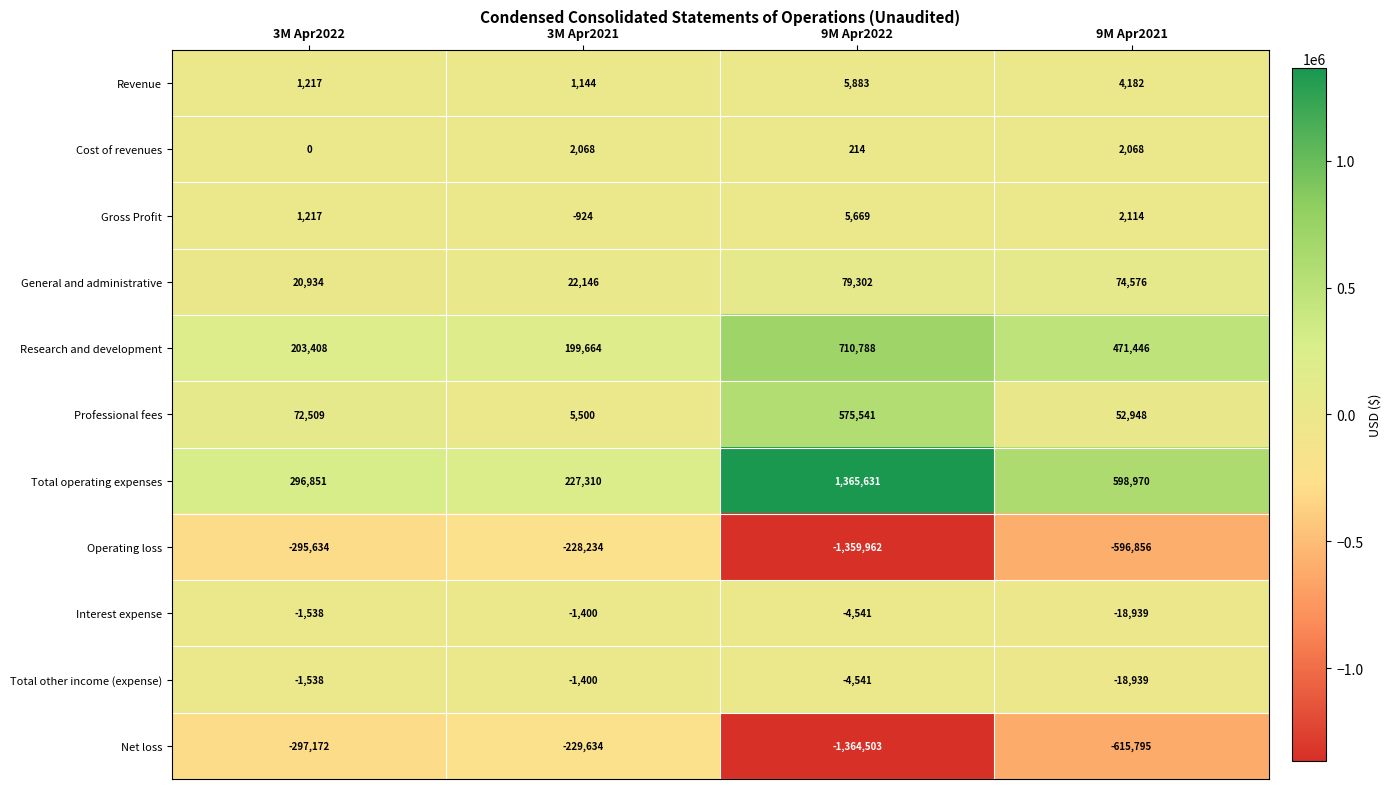

What is the difference between the maximum and minimum values in the Gross Profit series?

6593